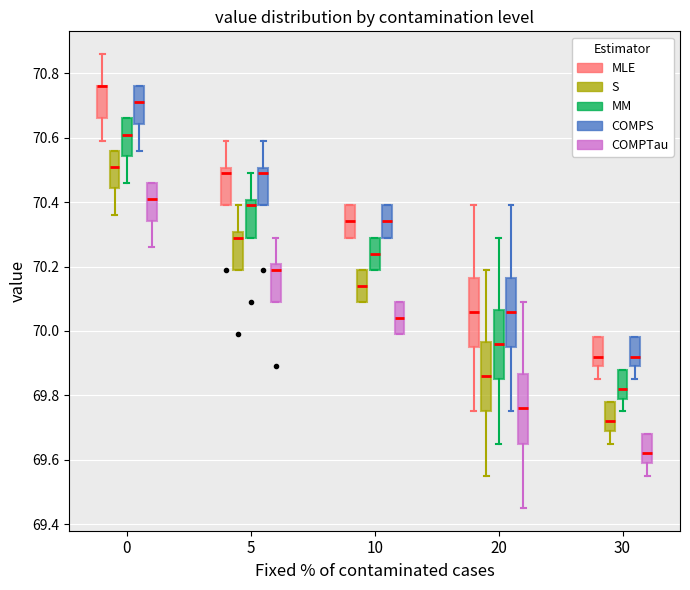

Reading left to right, read every box against the y-axis: the position of its median line, the range the box covers, and the ends of its whiskers. The values are not printed on the chart, so give them approximately, as read against the axis.

0 (MLE): median 70.76 (drawn on the box's upper edge), box 70.66 to 70.76, whiskers 70.60 to 70.86
0 (S): median 70.52, box 70.44 to 70.56, whiskers 70.36 to 70.56
0 (MM): median 70.62, box 70.54 to 70.66, whiskers 70.46 to 70.66
0 (COMPS): median 70.72, box 70.64 to 70.76, whiskers 70.56 to 70.76
0 (COMPTau): median 70.42, box 70.34 to 70.46, whiskers 70.26 to 70.46
5 (MLE): median 70.50 (just below the box's upper edge), box 70.40 to 70.50, whiskers 70.40 to 70.60
5 (S): median 70.30 (just below the box's upper edge), box 70.20 to 70.30, whiskers 70.20 to 70.40
5 (MM): median 70.40 (just below the box's upper edge), box 70.30 to 70.40, whiskers 70.30 to 70.50
5 (COMPS): median 70.50 (just below the box's upper edge), box 70.40 to 70.50, whiskers 70.40 to 70.60
5 (COMPTau): median 70.20 (just below the box's upper edge), box 70.10 to 70.20, whiskers 70.10 to 70.30
10 (MLE): median 70.34, box 70.30 to 70.40, whiskers 70.30 to 70.40
10 (S): median 70.14, box 70.10 to 70.20, whiskers 70.10 to 70.20
10 (MM): median 70.24, box 70.20 to 70.30, whiskers 70.20 to 70.30
10 (COMPS): median 70.34, box 70.30 to 70.40, whiskers 70.30 to 70.40
10 (COMPTau): median 70.04, box 70.00 to 70.10, whiskers 70.00 to 70.10
20 (MLE): median 70.06, box 69.96 to 70.16, whiskers 69.76 to 70.40
20 (S): median 69.86, box 69.76 to 69.96, whiskers 69.56 to 70.20
20 (MM): median 69.96, box 69.86 to 70.06, whiskers 69.66 to 70.30
20 (COMPS): median 70.06, box 69.96 to 70.16, whiskers 69.76 to 70.40
20 (COMPTau): median 69.76, box 69.66 to 69.86, whiskers 69.46 to 70.10
30 (MLE): median 69.92, box 69.90 to 69.98, whiskers 69.86 to 69.98
30 (S): median 69.72, box 69.70 to 69.78, whiskers 69.66 to 69.78
30 (MM): median 69.82, box 69.80 to 69.88, whiskers 69.76 to 69.88
30 (COMPS): median 69.92, box 69.90 to 69.98, whiskers 69.86 to 69.98
30 (COMPTau): median 69.62, box 69.60 to 69.68, whiskers 69.56 to 69.68